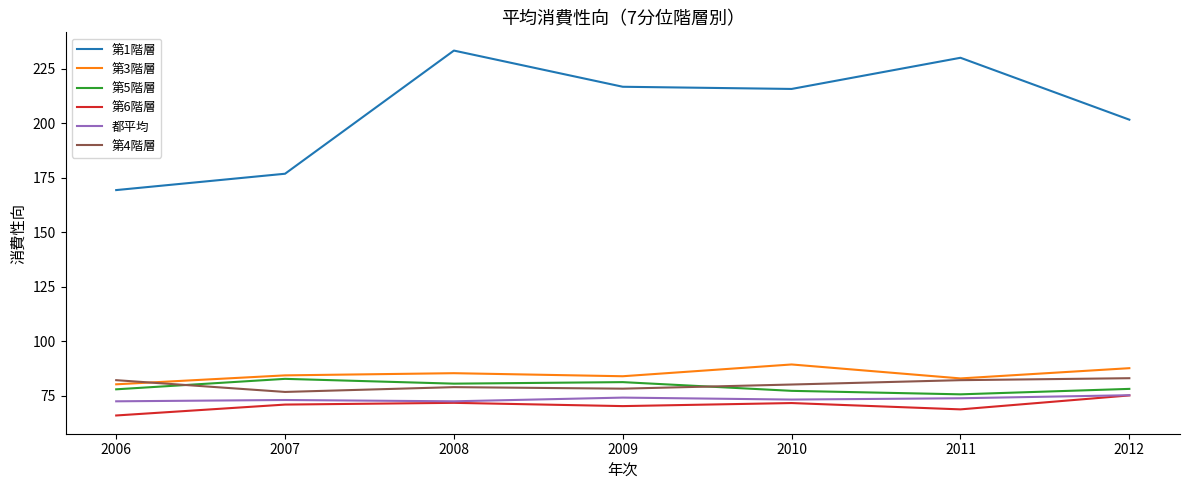

Which series changed the most between 2006 and 2012?

第1階層